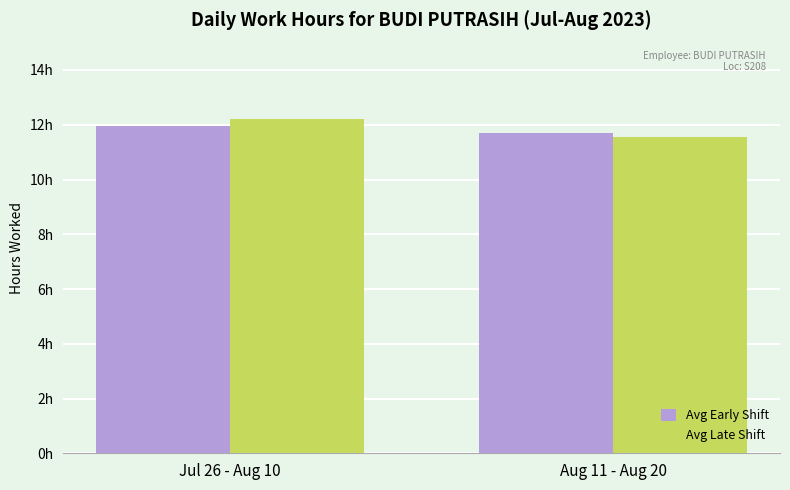

Does the chart contain any negative values?

No